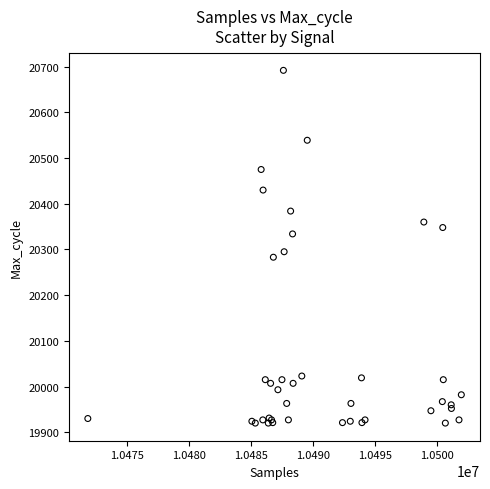

What Y value in the scatter plot is closest to 20306?

20295